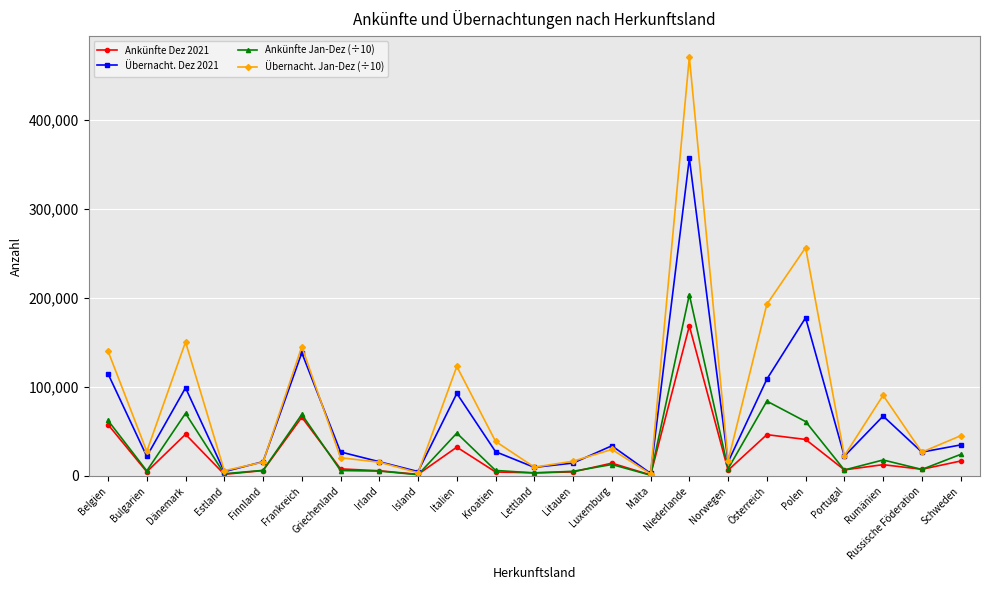

What is the total value across all series at Belgien?

375488.3